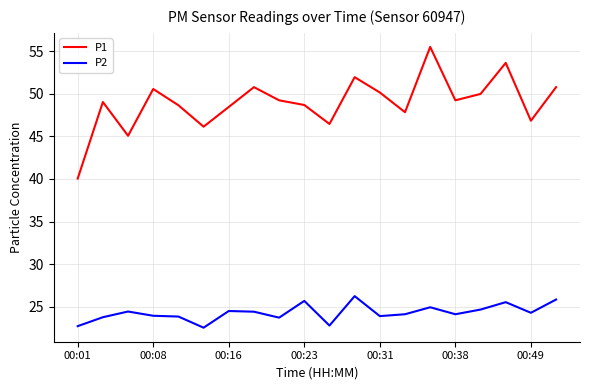

What is the maximum value shown in the chart?

55.5